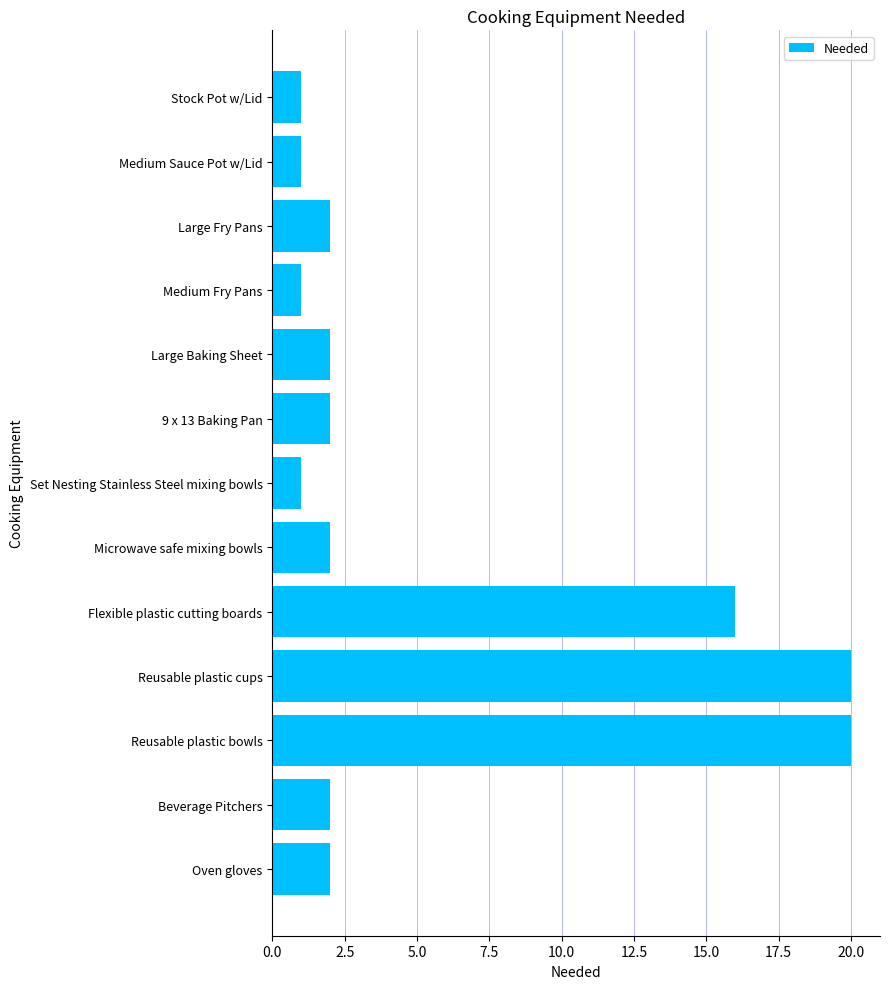

What is the average value?

6